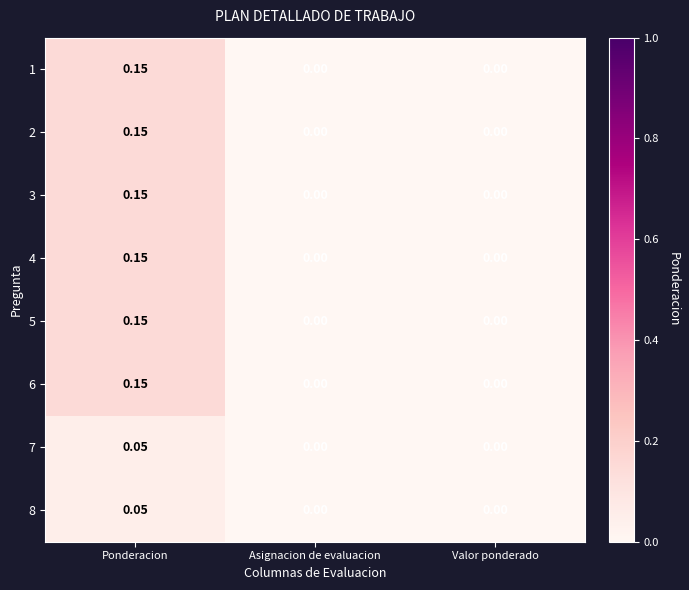

At which category is the sum across all series the highest?

Ponderacion